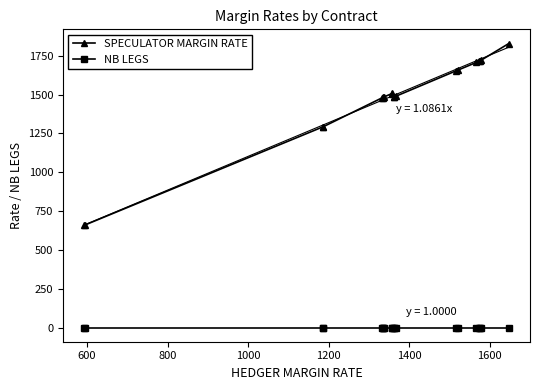

What is the maximum value for SPECULATOR MARGIN RATE?

1829